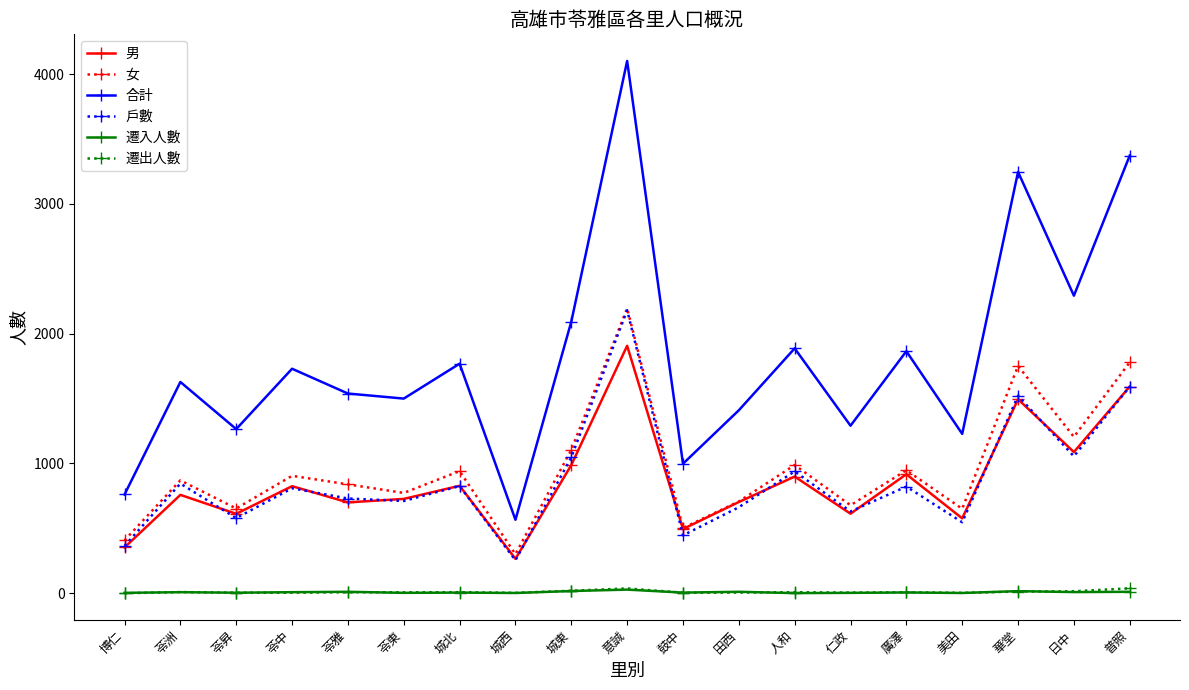

What is the label of the 7th point from the left?

城北